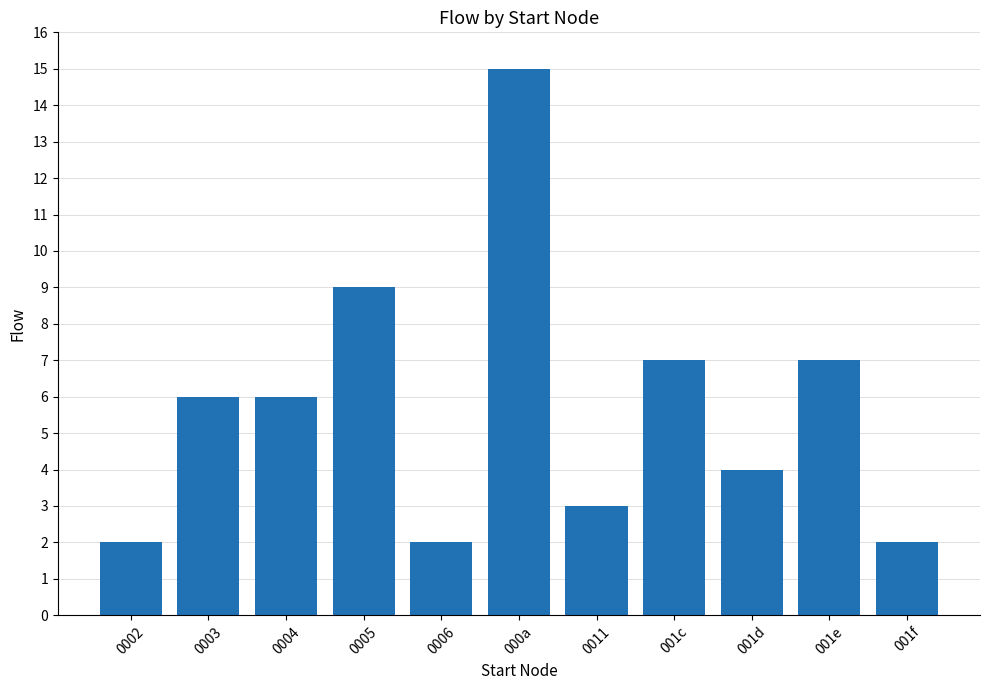

How many data points are less than 6?

5